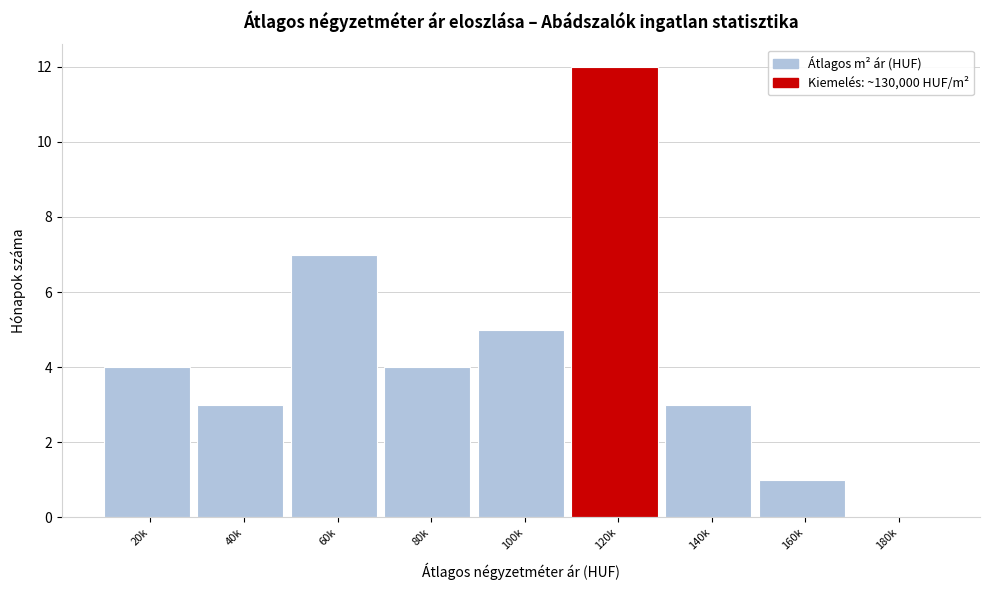

Reading left to right, extract all data points from this chart.

20k=4	40k=3	60k=7	80k=4	100k=5	120k=12	140k=3	160k=1	180k=0